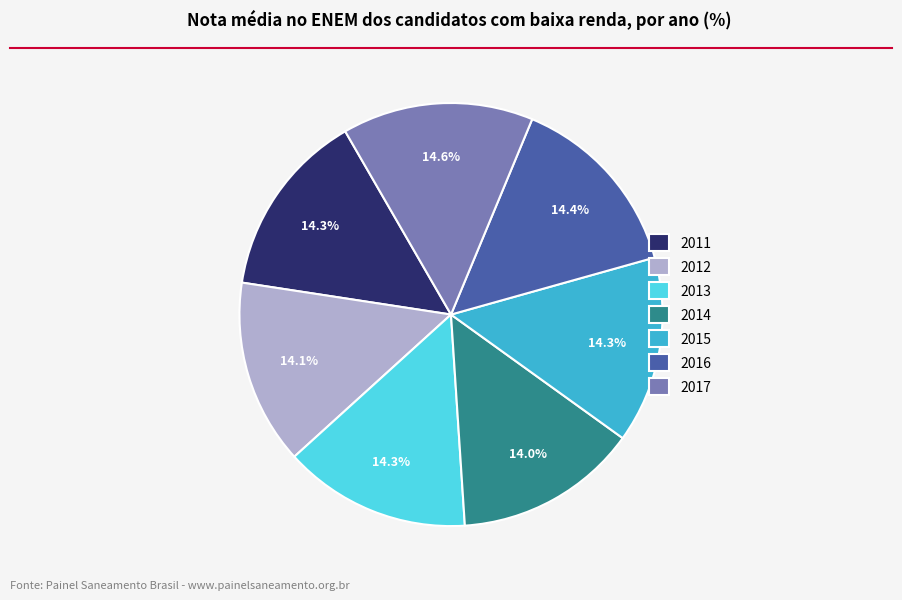

What is the ratio of the value at 2015 to the value at 2014?

1.0